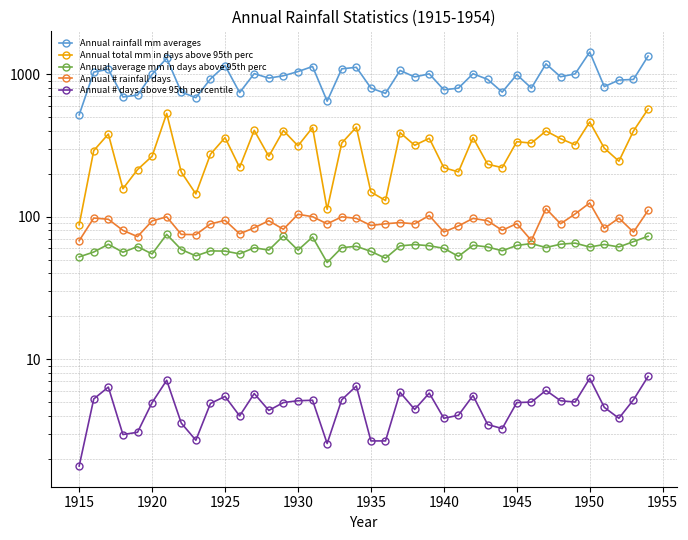

Reading left to right, list all the values displayed in this chart.

Annual rainfall mm averages: 517.1	1031.2	1081.2	691.0	711.6	994.4	1291.7	748.3	682.5	923.5	1147.5	740.7	1007.3	936.3	972.7	1041.0	1129.5	645.2	1087.7	1115.4	797.9	731.5	1059.5	954.6	1003.1	775.2	796.9	1004.9	917.8	746.7	991.0	797.2	1178.9	957.0	1002.4	1427.0	816.0	907.2	916.6	1336.2
Annual total mm in days above 95th perc: 87.6	290.4	379.4	156.9	213.6	265.3	529.2	205.2	144.2	273.7	358.3	221.4	402.7	264.7	401.8	313.6	421.5	112.5	327.8	424.1	148.8	129.7	388.2	316.5	354.2	220.3	205.9	358.0	233.0	220.6	335.4	327.8	398.7	352.1	318.9	461.3	302.0	244.7	398.8	567.8
Annual average mm in days above 95th perc: 52.2	56.4	64.0	56.2	61.6	54.7	75.0	58.8	53.0	57.5	57.3	54.8	60.5	58.2	73.3	58.1	71.9	47.6	60.5	61.9	57.0	51.1	62.3	63.7	62.5	59.9	52.6	63.0	61.2	57.6	62.8	64.7	60.7	64.0	65.2	61.2	63.8	61.2	66.8	72.8
Annual # rainfall days: 67.7	97.7	95.8	80.0	72.4	93.3	99.6	75.0	74.7	88.8	94.2	75.7	83.4	93.6	81.5	103.8	99.8	89.0	99.6	97.2	86.7	89.1	90.8	89.0	101.8	78.0	86.0	97.2	93.5	80.2	89.3	68.0	113.8	89.1	104.4	124.7	82.6	97.7	77.8	110.5
Annual # days above 95th percentile: 1.8	5.3	6.4	3.0	3.1	5.0	7.1	3.6	2.7	4.9	5.5	4.0	5.7	4.4	5.0	5.1	5.2	2.6	5.2	6.5	2.7	2.7	5.8	4.4	5.8	3.9	4.0	5.6	3.5	3.3	5.0	5.0	6.0	5.1	5.0	7.3	4.6	3.9	5.2	7.6